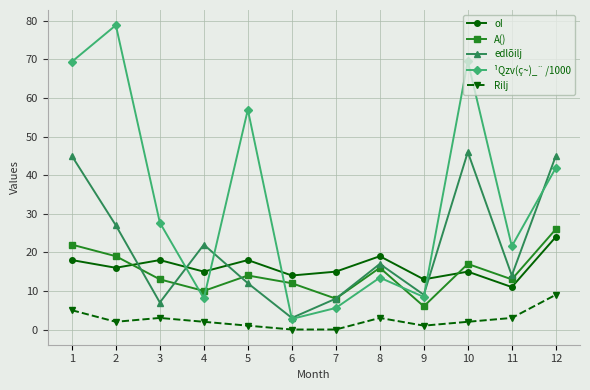

How many lines are shown in the chart?

5